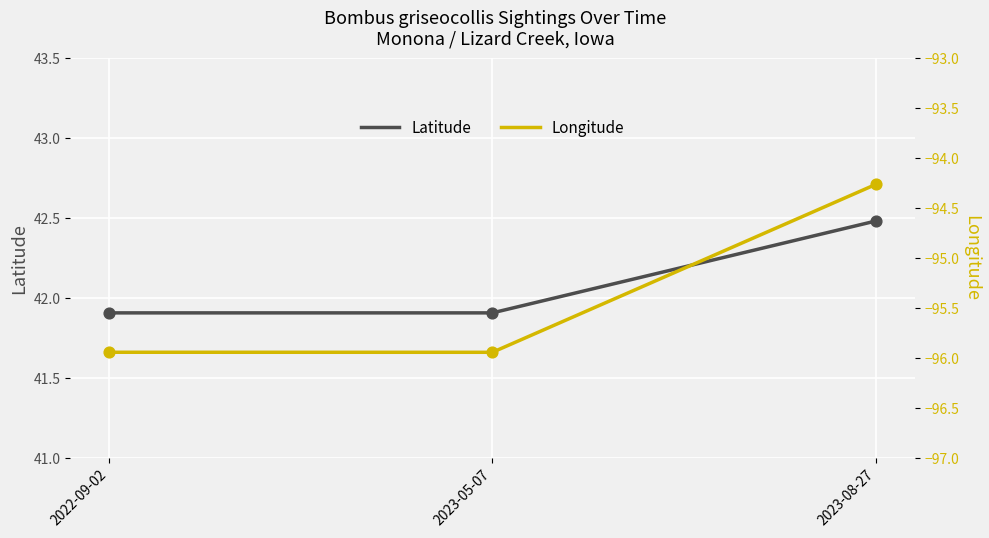

What are all the series names shown in the legend?

Latitude, Longitude